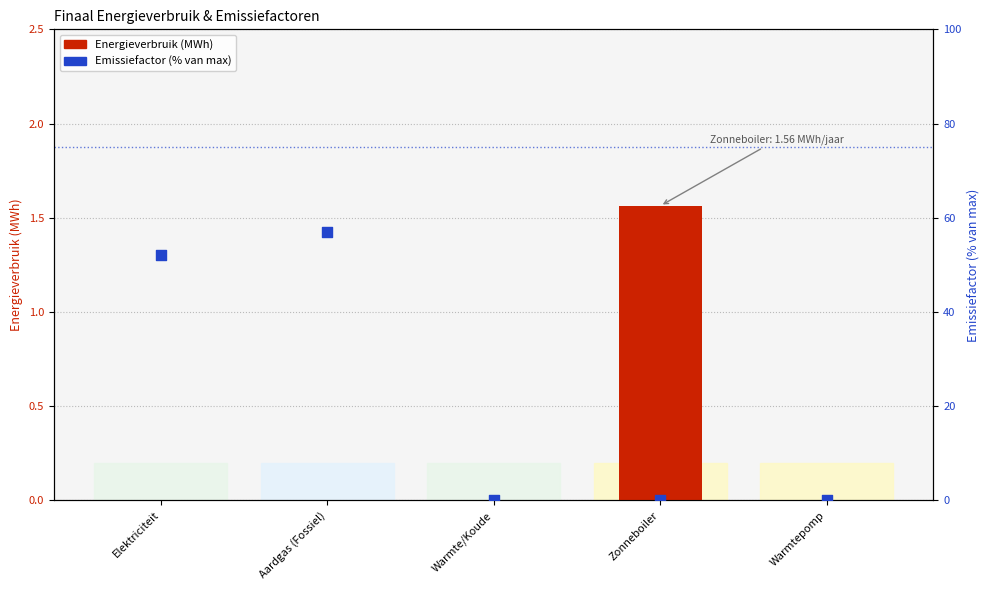

Which series has the widest spread of Y values?

Emissiefactor (% van max)